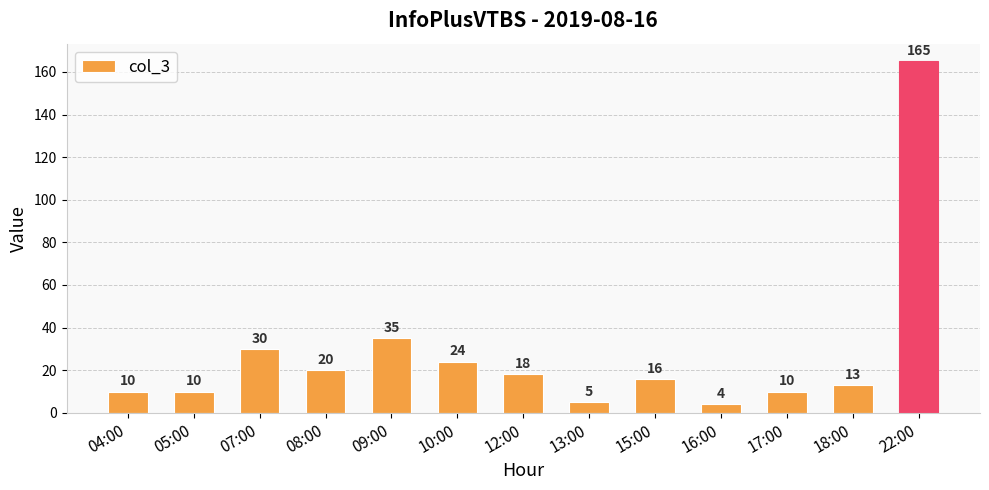

True or false: the data shows 18 at 12:00.

True